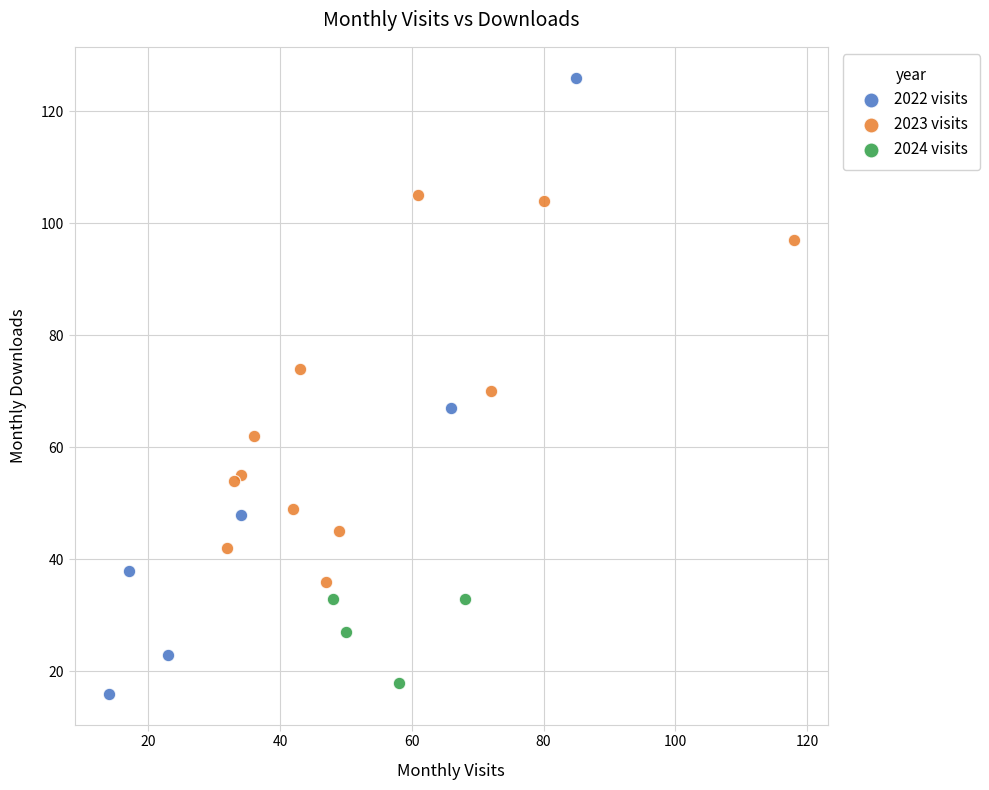

Which series reaches the minimum Y coordinate?

2022 visits